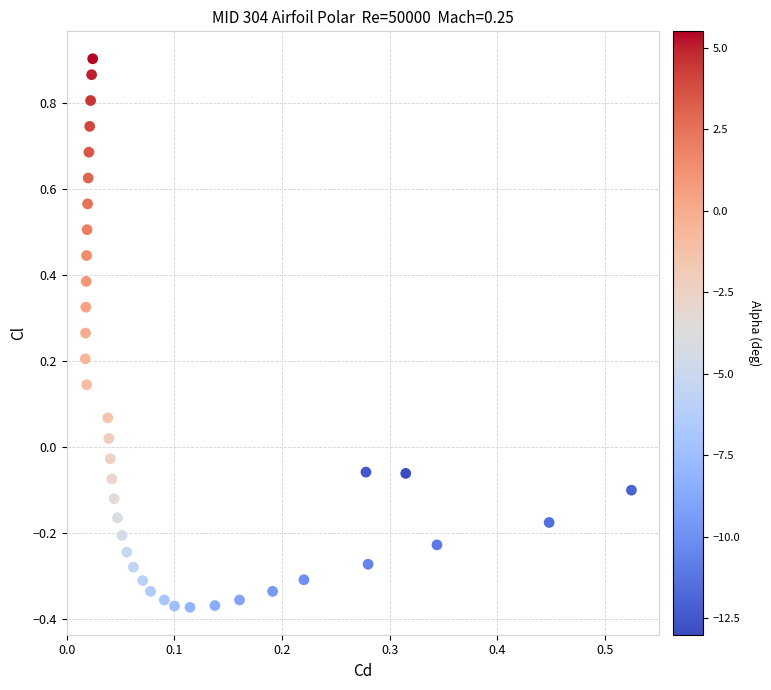

What is the range of Y values (max minus min)?

1.3